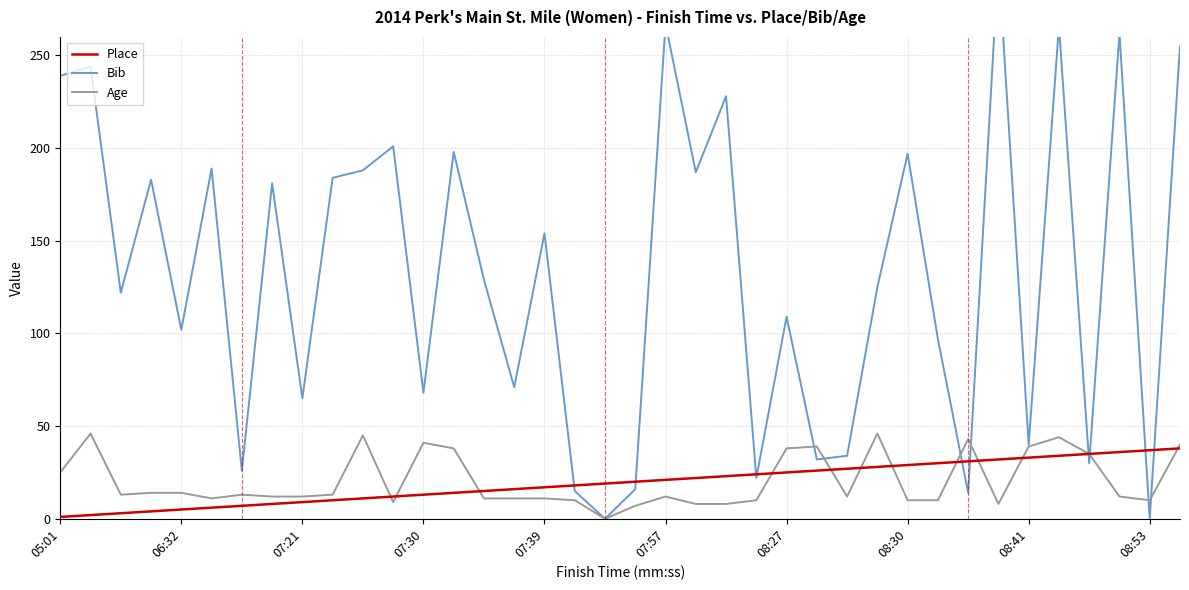

What is the maximum value for Place?

38